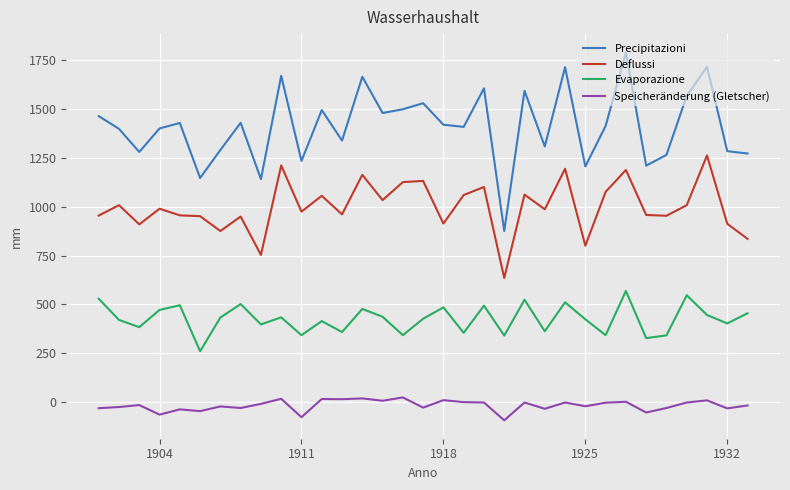

True or false: Deflussi and Precipitazioni cross at least once.

False